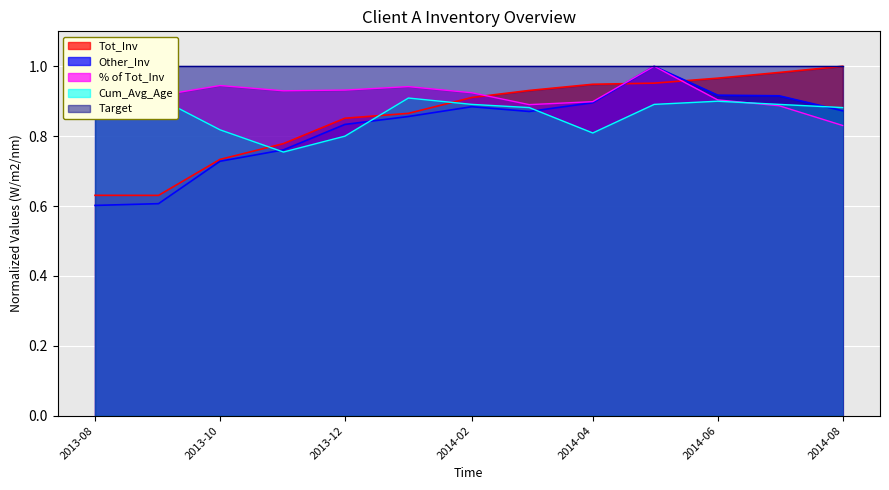

Is it true that Tot_Inv equals 0.3 at 2013-08?

False